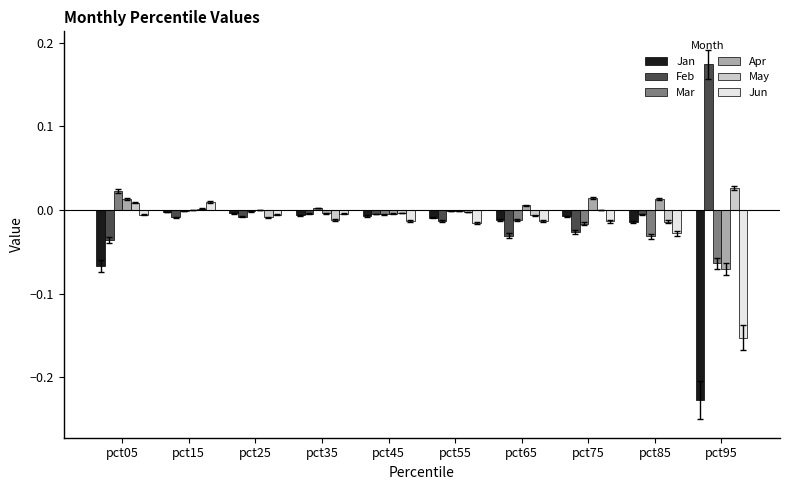

The value of Feb at pct65 is -0.0. True or false?

True